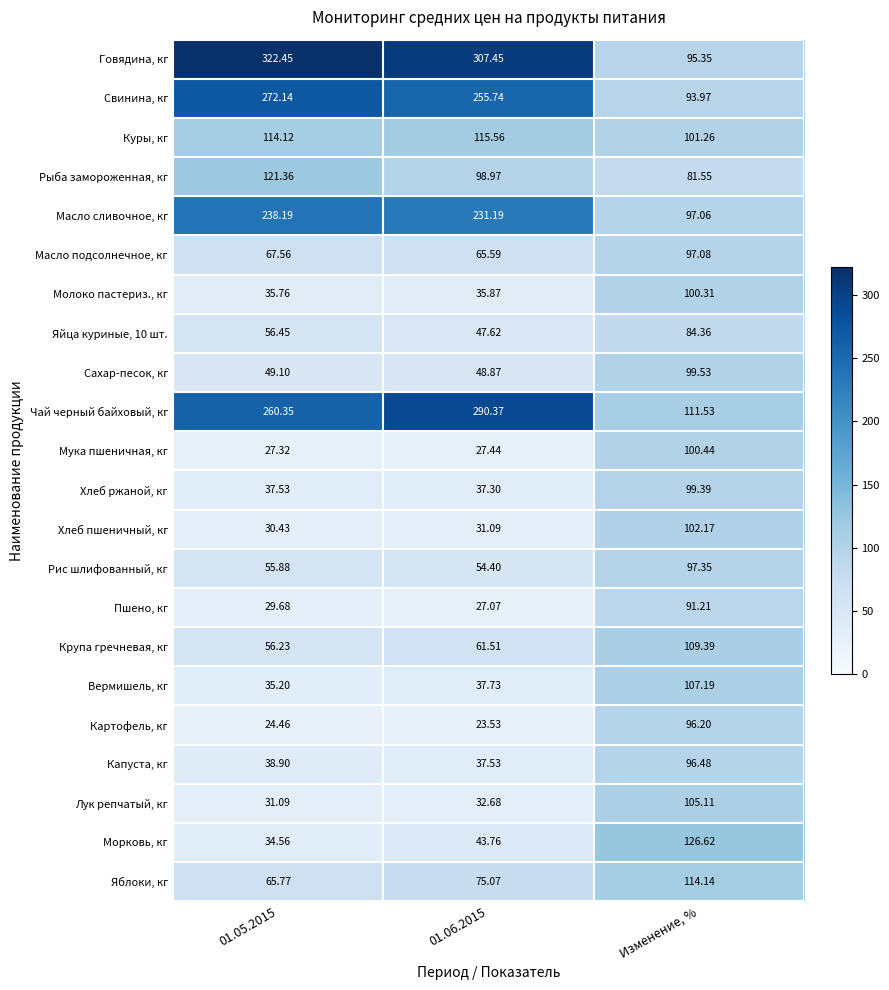

Count the number of data series in this chart.

22